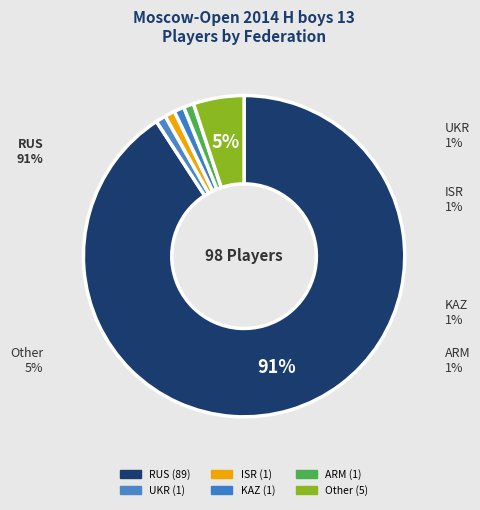

Is it true that Other is 18% of the pie?

False